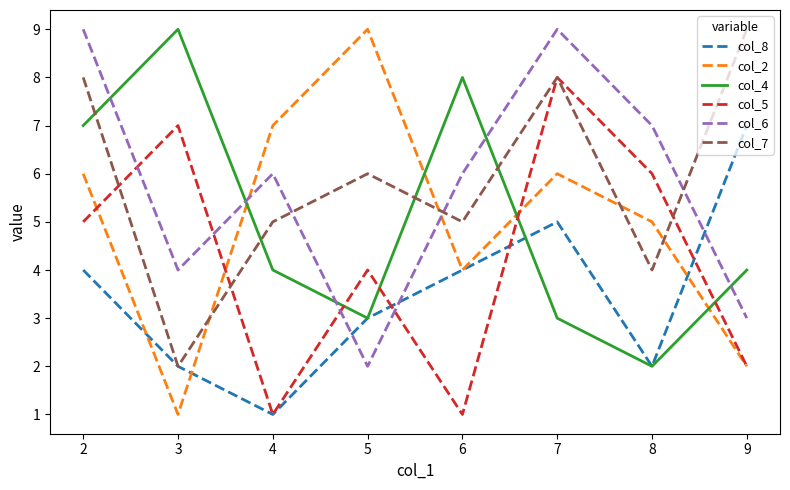

Is it true that col_2 equals 4 at 5?

False